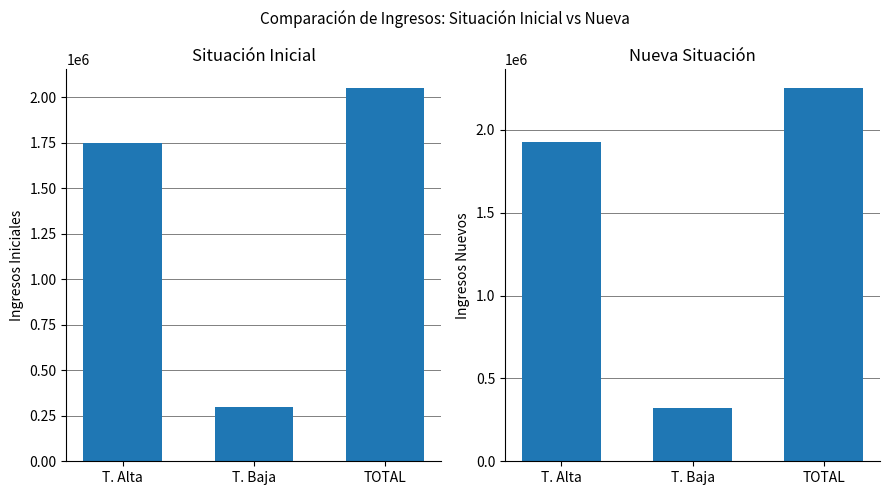

The value of Ingresos Inicial at T. Alta is 1750000. True or false?

True